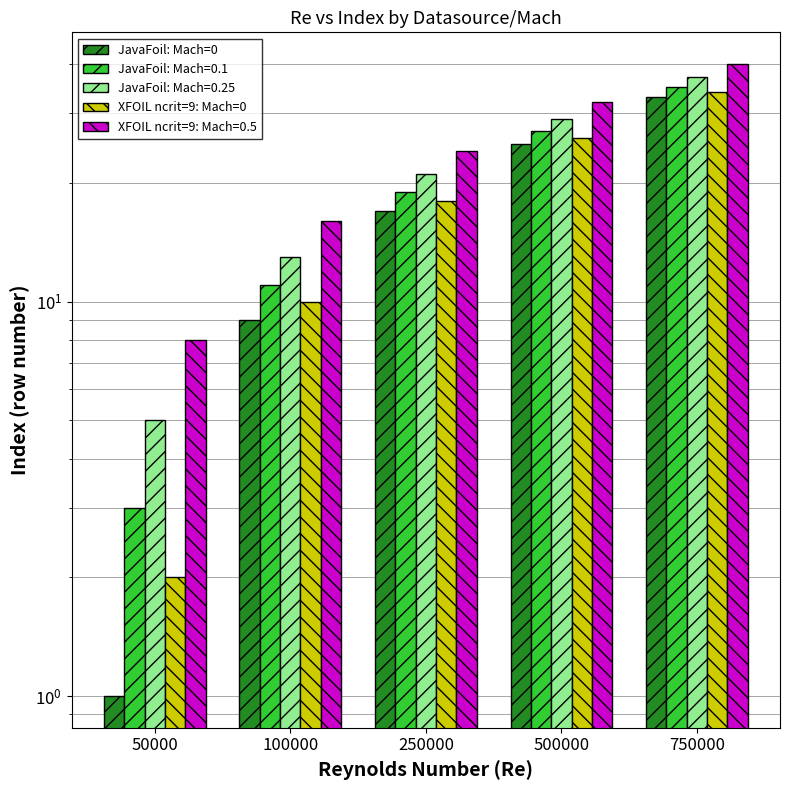

Count the JavaFoil: Mach=0 values in the range 9 to 25.

3